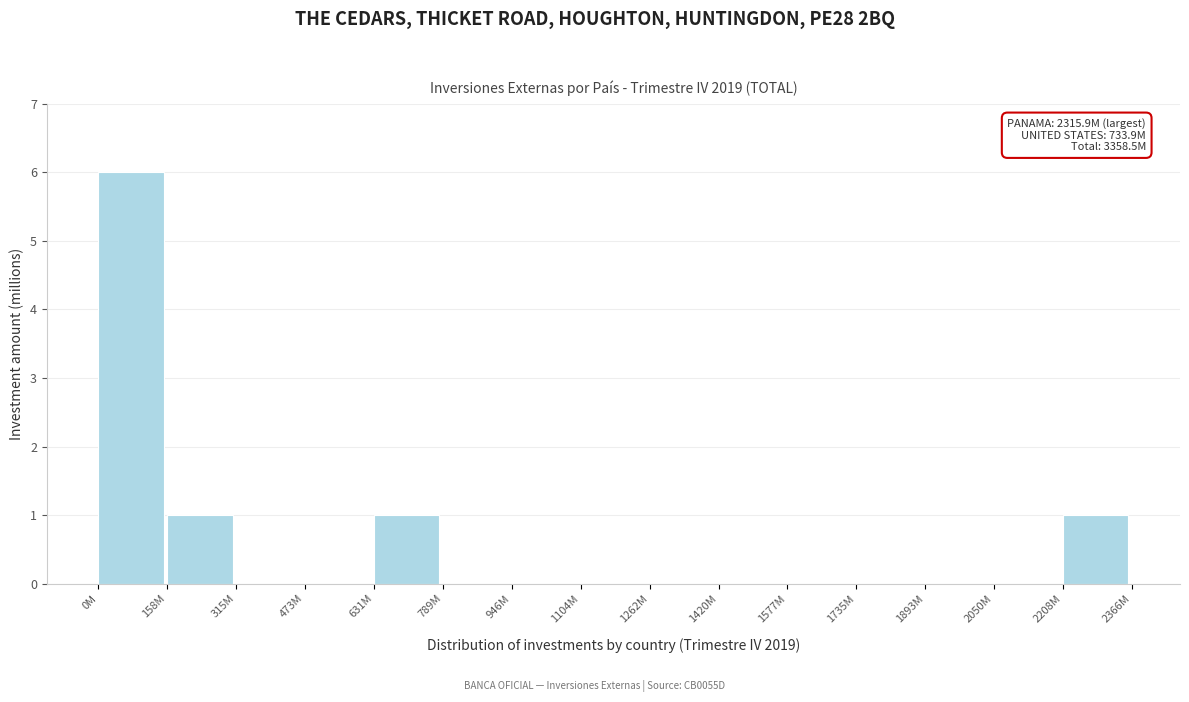

Reading right to left, list all the values displayed in this chart.

2208M=1	2050M=0	1893M=0	1735M=0	1577M=0	1420M=0	1262M=0	1104M=0	946M=0	789M=0	631M=1	473M=0	315M=0	158M=1	0M=6